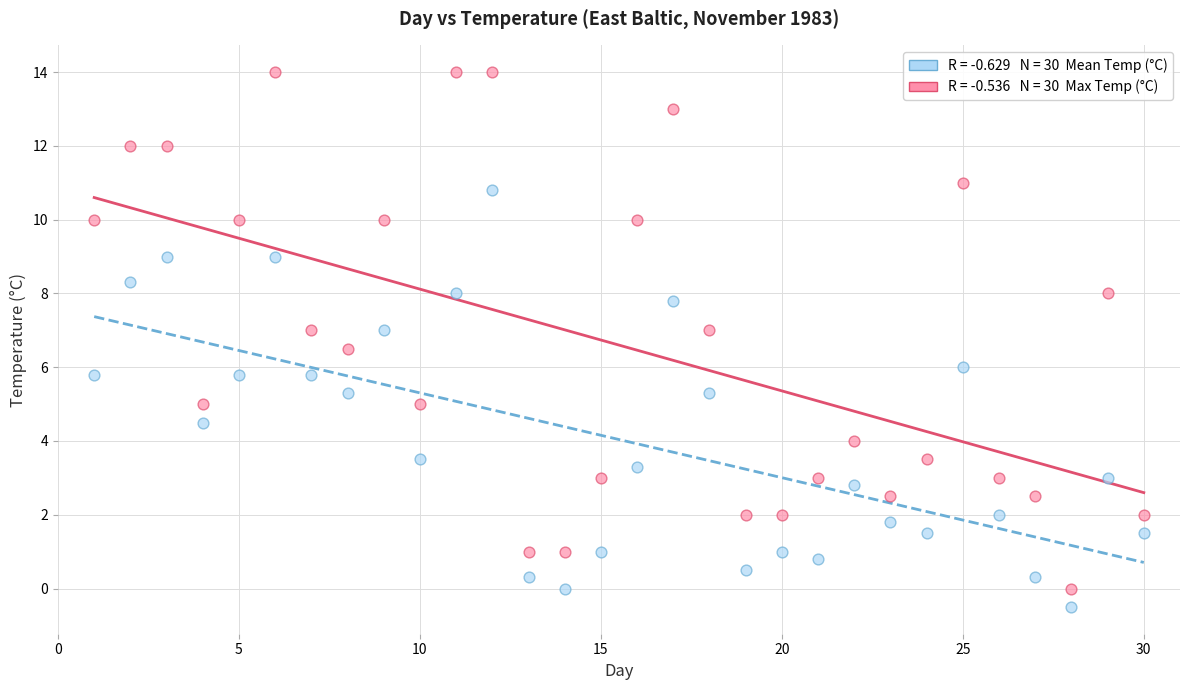

Across all data points, what is the range of Y values (max minus min)?

14.5